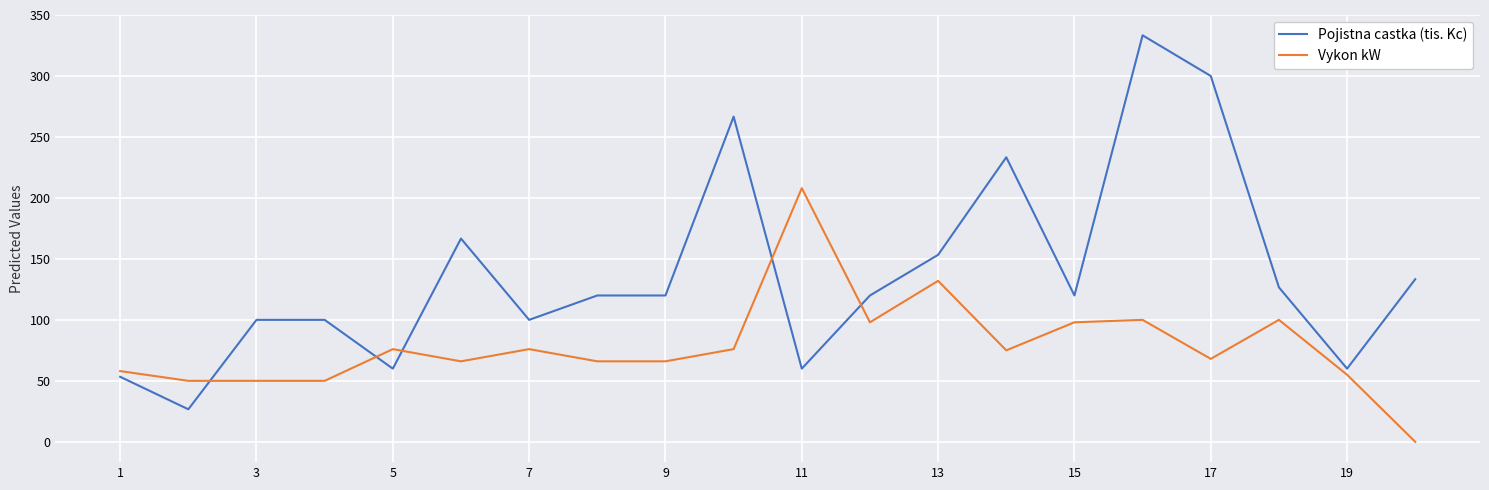

What is the average value of the Pojistna castka (tis. Kc) series?

137.7